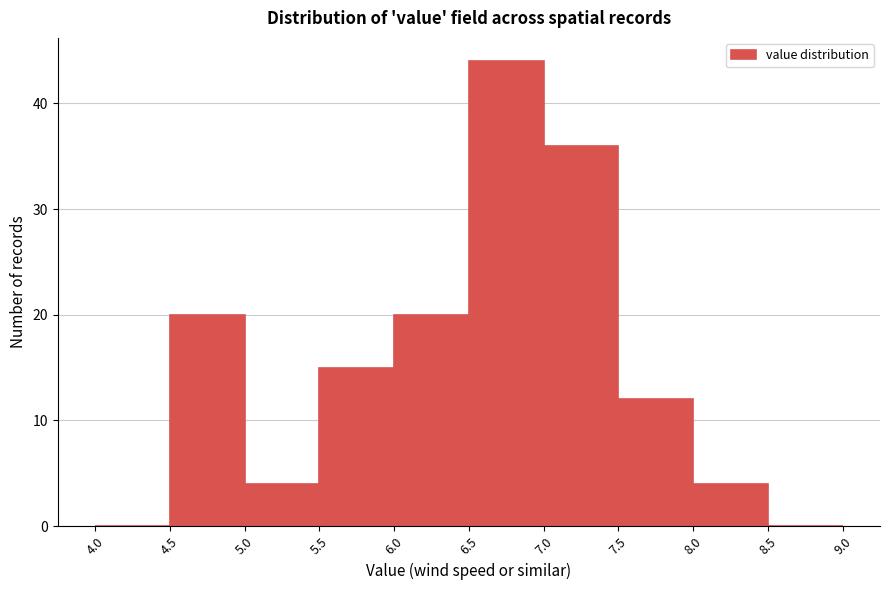

How tall is the bar that spans 7.5 to 8.0 on the x-axis? The values are not printed on the chart, so give them approximately, as read against the axis.

12